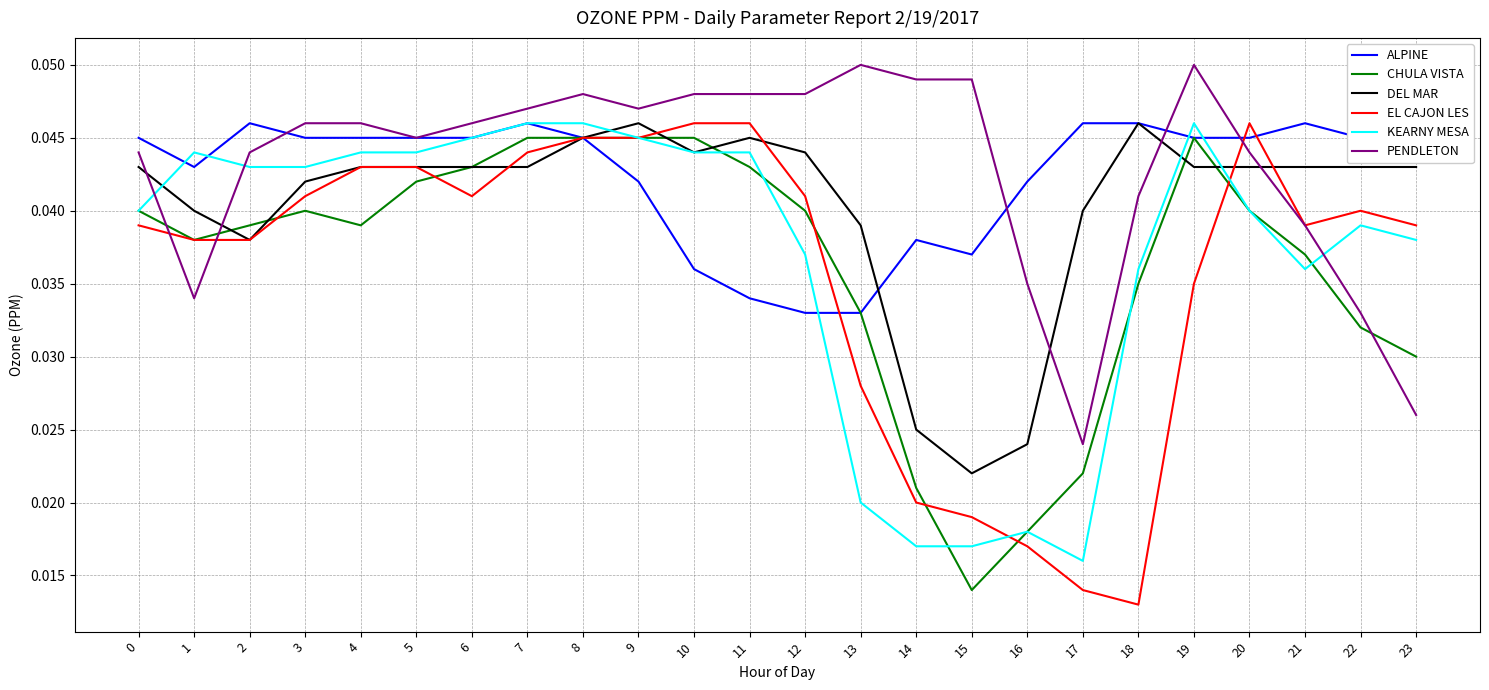

Reading right to left, extract all data points from this chart.

ALPINE: 0.0	0.0	0.0	0.0	0.0	0.0	0.0	0.0	0.0	0.0	0.0	0.0	0.0	0.0	0.0	0.0	0.0	0.0	0.0	0.0	0.0	0.0	0.0	0.0
CHULA VISTA: 0.0	0.0	0.0	0.0	0.0	0.0	0.0	0.0	0.0	0.0	0.0	0.0	0.0	0.0	0.0	0.0	0.0	0.0	0.0	0.0	0.0	0.0	0.0	0.0
DEL MAR: 0.0	0.0	0.0	0.0	0.0	0.0	0.0	0.0	0.0	0.0	0.0	0.0	0.0	0.0	0.0	0.0	0.0	0.0	0.0	0.0	0.0	0.0	0.0	0.0
EL CAJON LES: 0.0	0.0	0.0	0.0	0.0	0.0	0.0	0.0	0.0	0.0	0.0	0.0	0.0	0.0	0.0	0.0	0.0	0.0	0.0	0.0	0.0	0.0	0.0	0.0
KEARNY MESA: 0.0	0.0	0.0	0.0	0.0	0.0	0.0	0.0	0.0	0.0	0.0	0.0	0.0	0.0	0.0	0.0	0.0	0.0	0.0	0.0	0.0	0.0	0.0	0.0
PENDLETON: 0.0	0.0	0.0	0.0	0.1	0.0	0.0	0.0	0.0	0.0	0.1	0.0	0.0	0.0	0.0	0.0	0.0	0.0	0.0	0.0	0.0	0.0	0.0	0.0